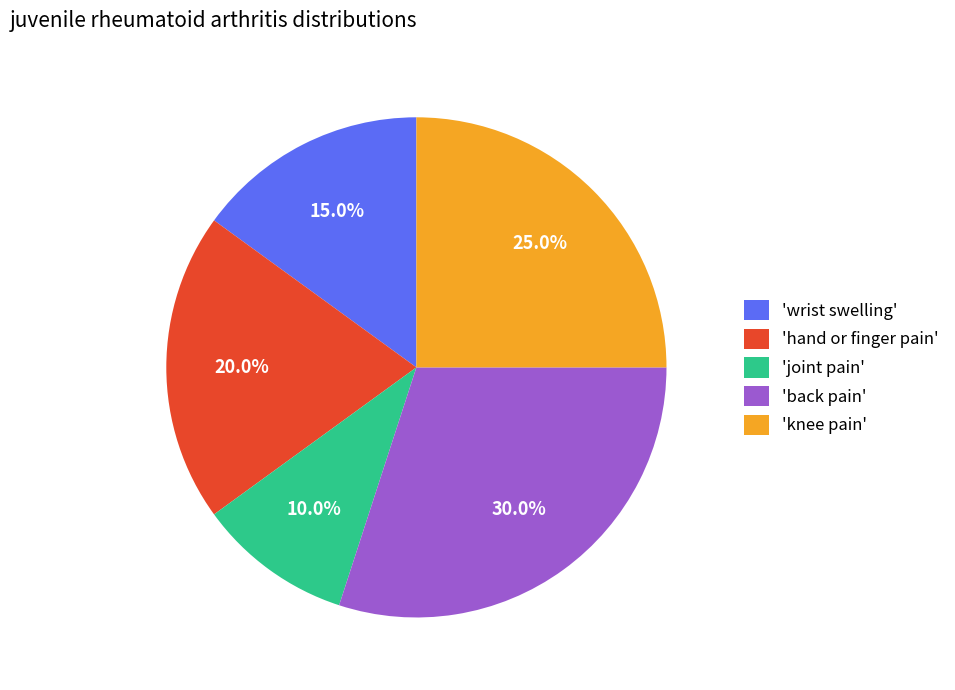

What portion of the pie excludes 'back pain'?

70.0%